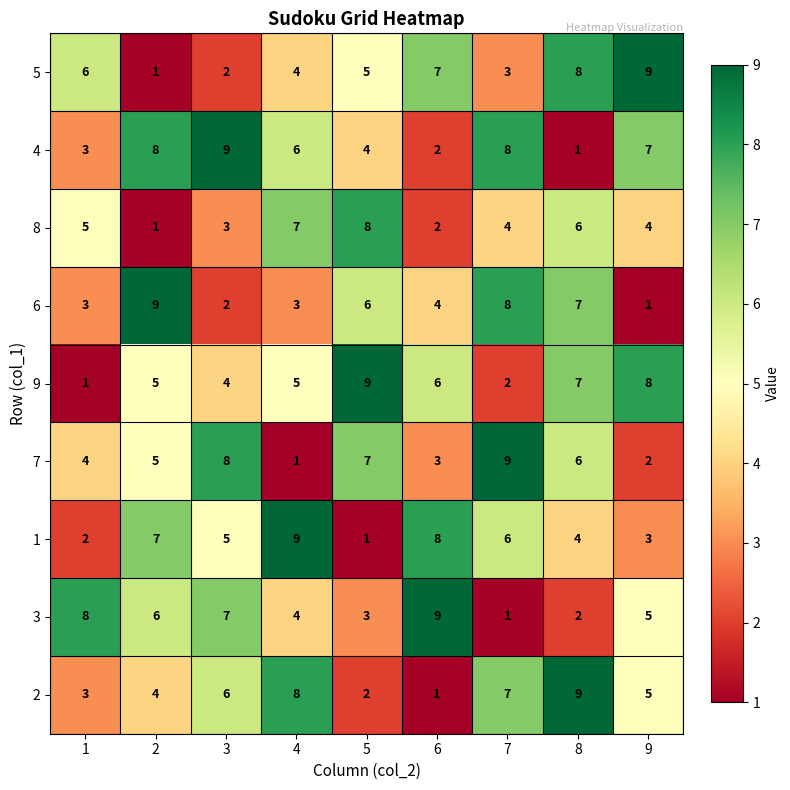

What value does the 7 series have at 3?

8